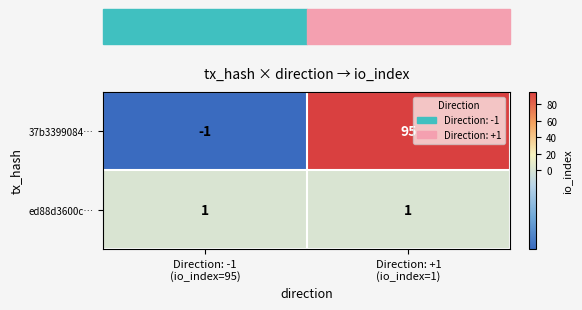

What is the sum of all 37b3399084… values?

94